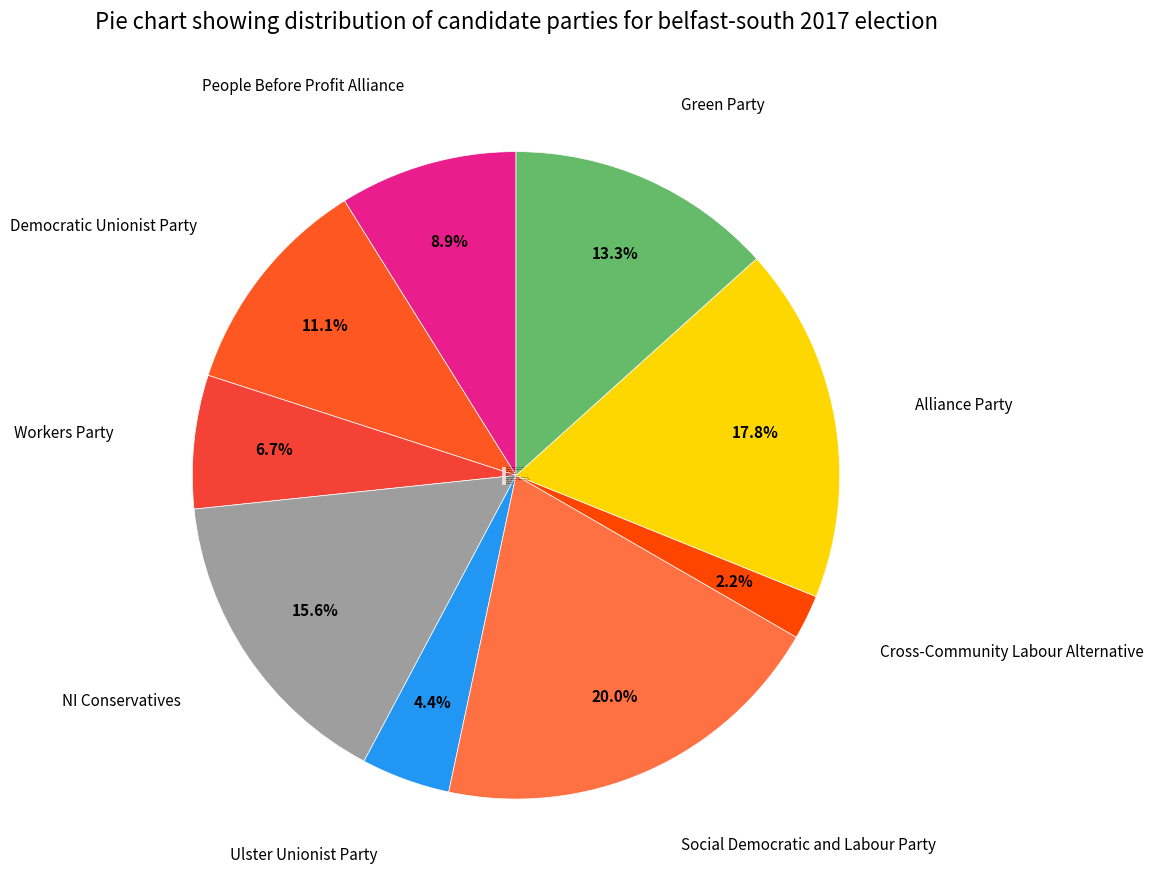

Approximately how many times larger is the value at NI Conservatives compared to Democratic Unionist Party?

1.4